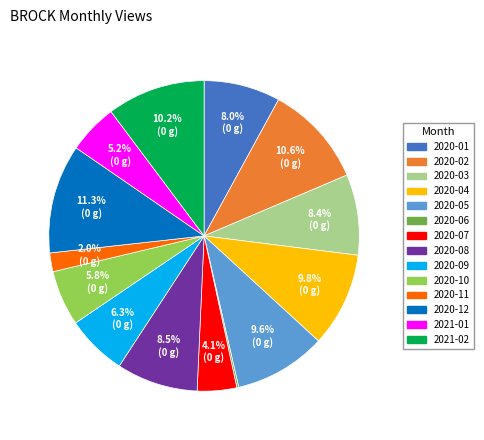

Between 2020-03 and 2020-05, which is larger?

2020-05